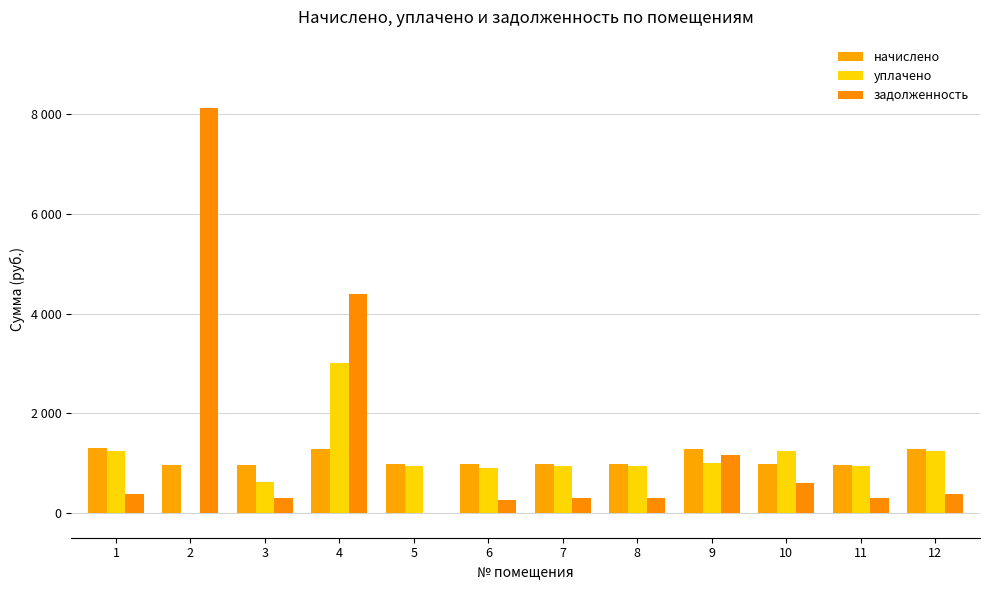

Reading left to right, list all the values displayed in this chart.

начислено: 1293.7	963.0	967.6	1285.9	979.0	987.8	978.8	971.0	1288.9	984.2	963.5	1289.3
уплачено: 1249.7	0.0	612.1	3000.0	945.7	895.9	945.5	938.0	1000.0	1245.3	930.7	1245.4
задолженность: 387.2	8124.1	289.6	4393.2	0.0	266.5	293.0	290.6	1159.0	589.1	288.4	385.9